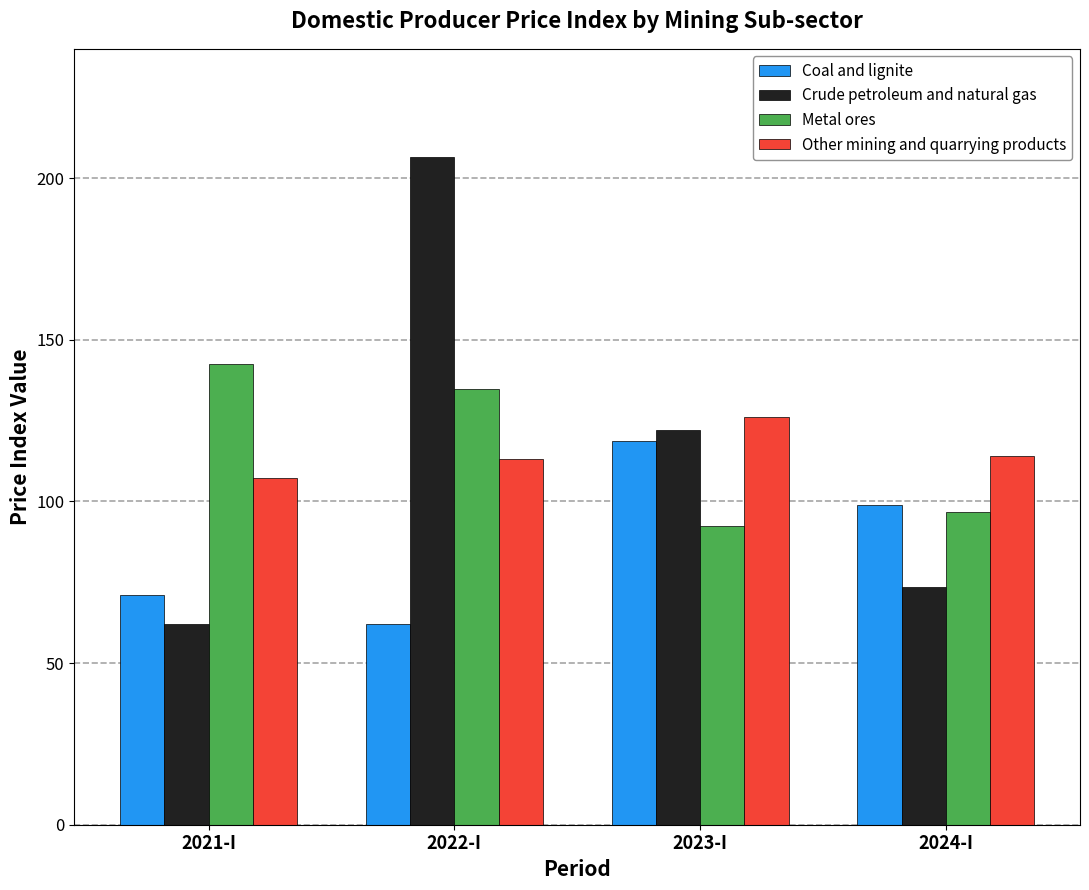

What is the label of the 2nd bar from the left?

2022-I